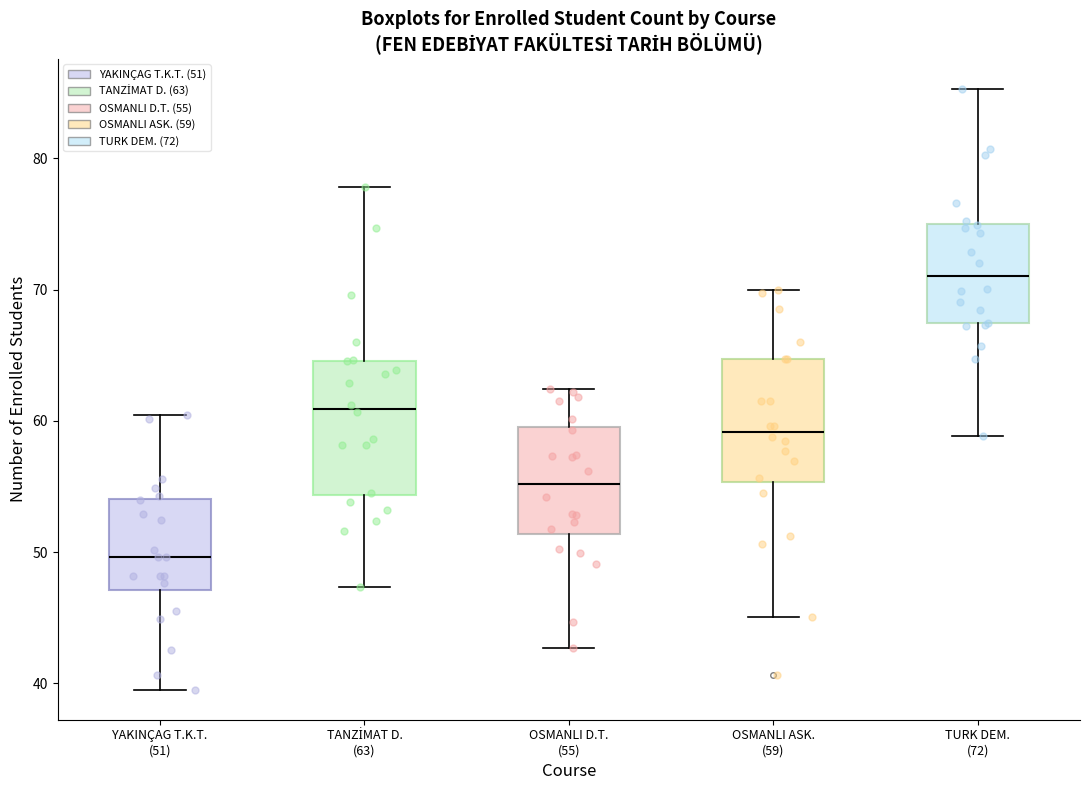

Where is the upper edge of the box for OSMANLI ASK. (59) on the y-axis? The values are not printed on the chart, so give them approximately, as read against the axis.

65